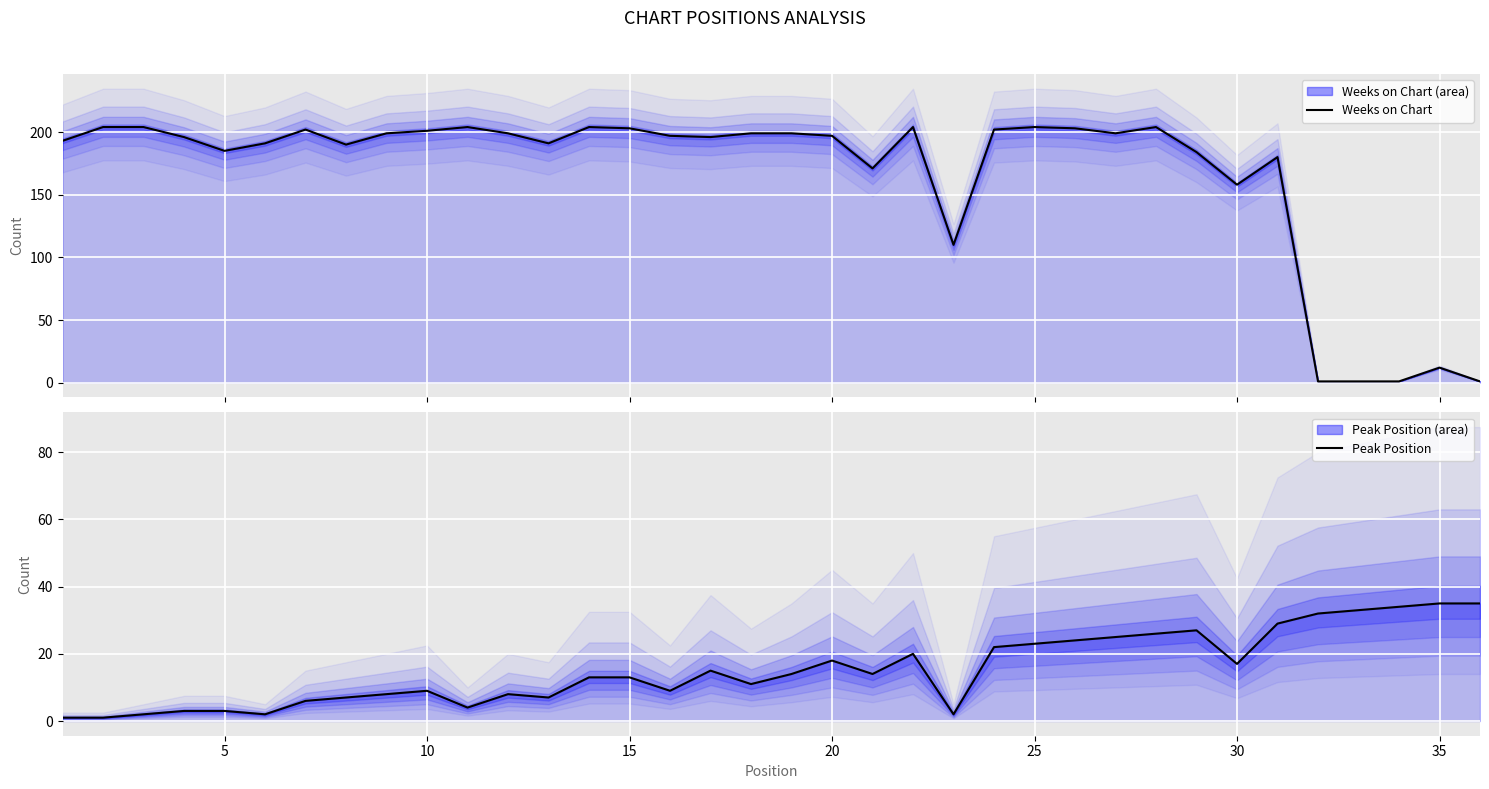

True or false: Peak Position has a value of 5 at 15.

False